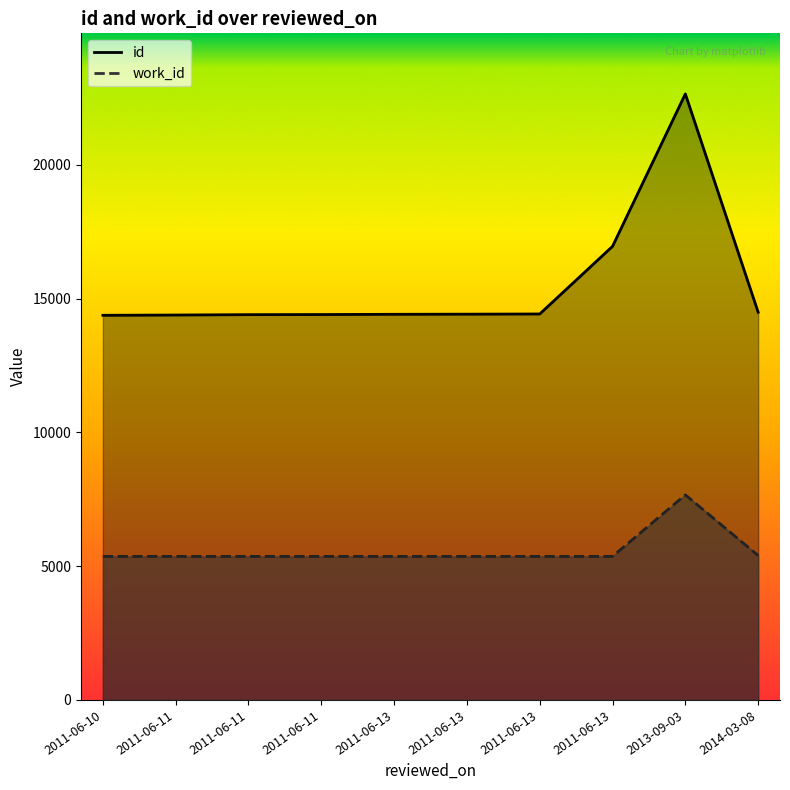

What is the difference between the highest and lowest values at 2011-06-11?

9024